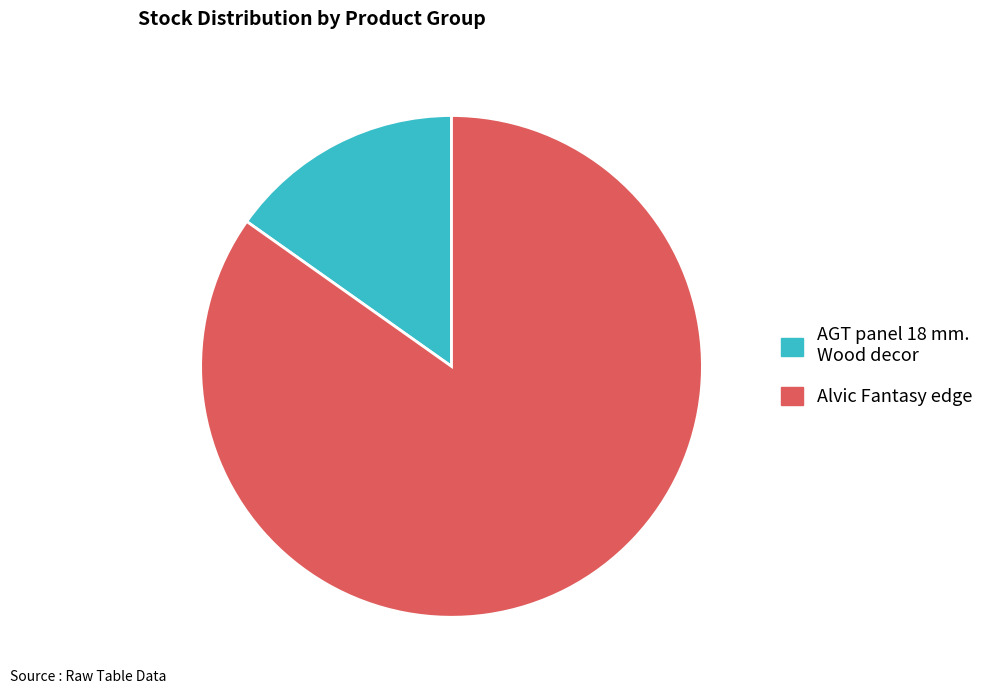

Is there a majority slice in this chart?

Yes